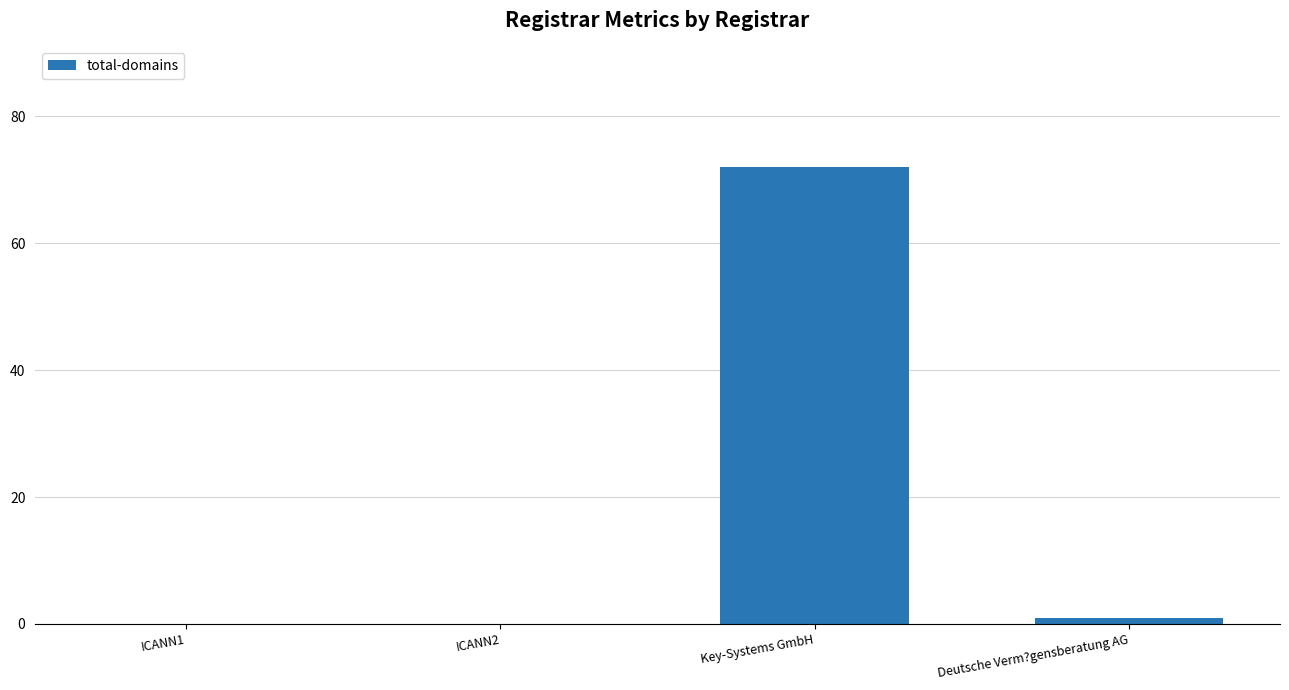

Where is the data nearest to the value 36?

Deutsche Verm?gensberatung AG